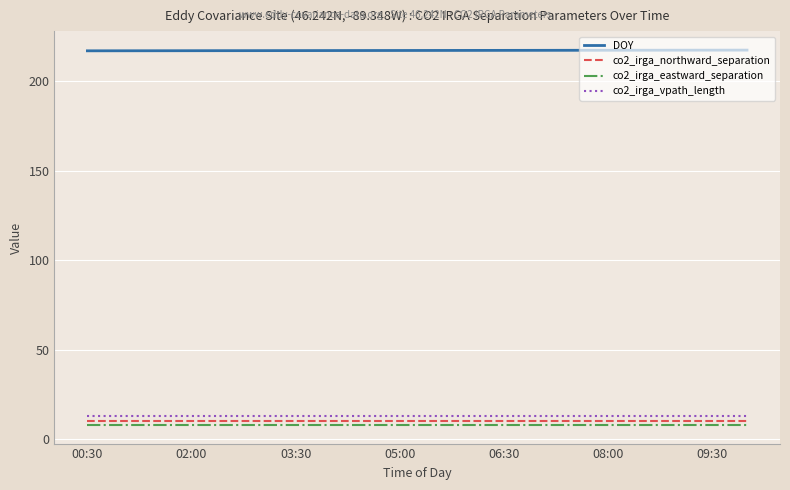

True or false: co2_irga_vpath_length and DOY cross at least once.

False